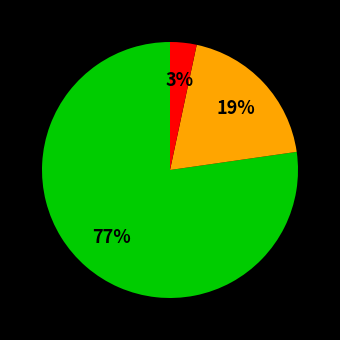

Is there a majority slice in this chart?

Yes